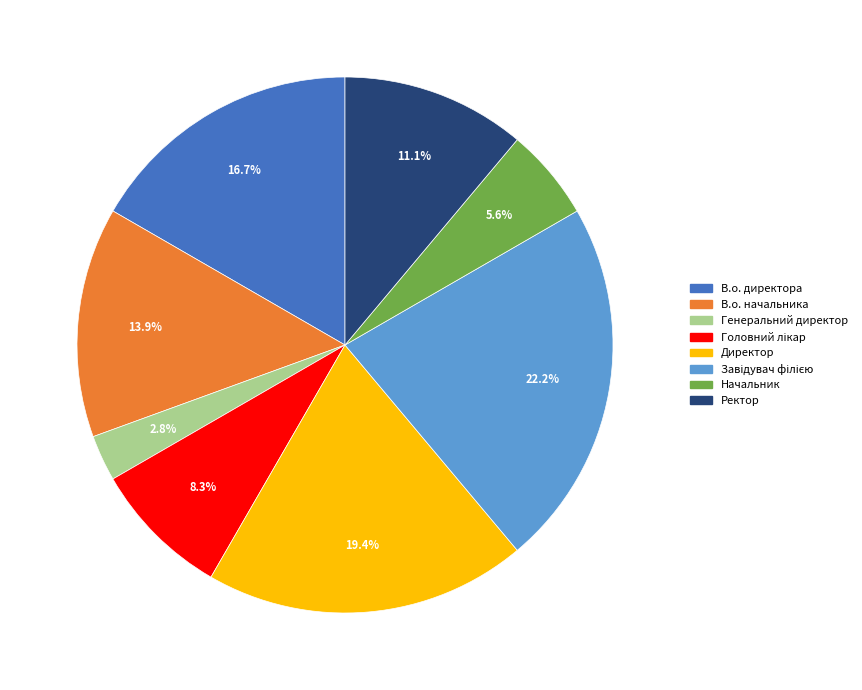

How many slices are in this pie chart?

8